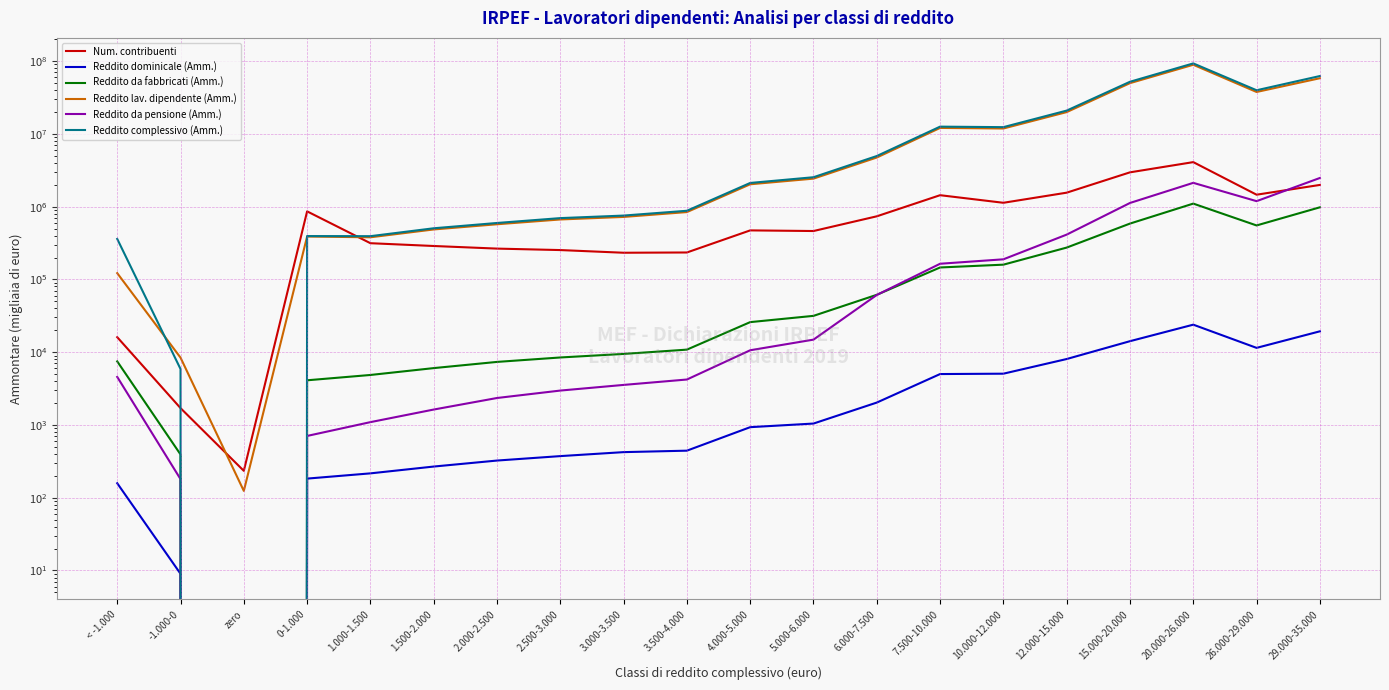

At which label does Num. contribuenti reach its minimum?

zero